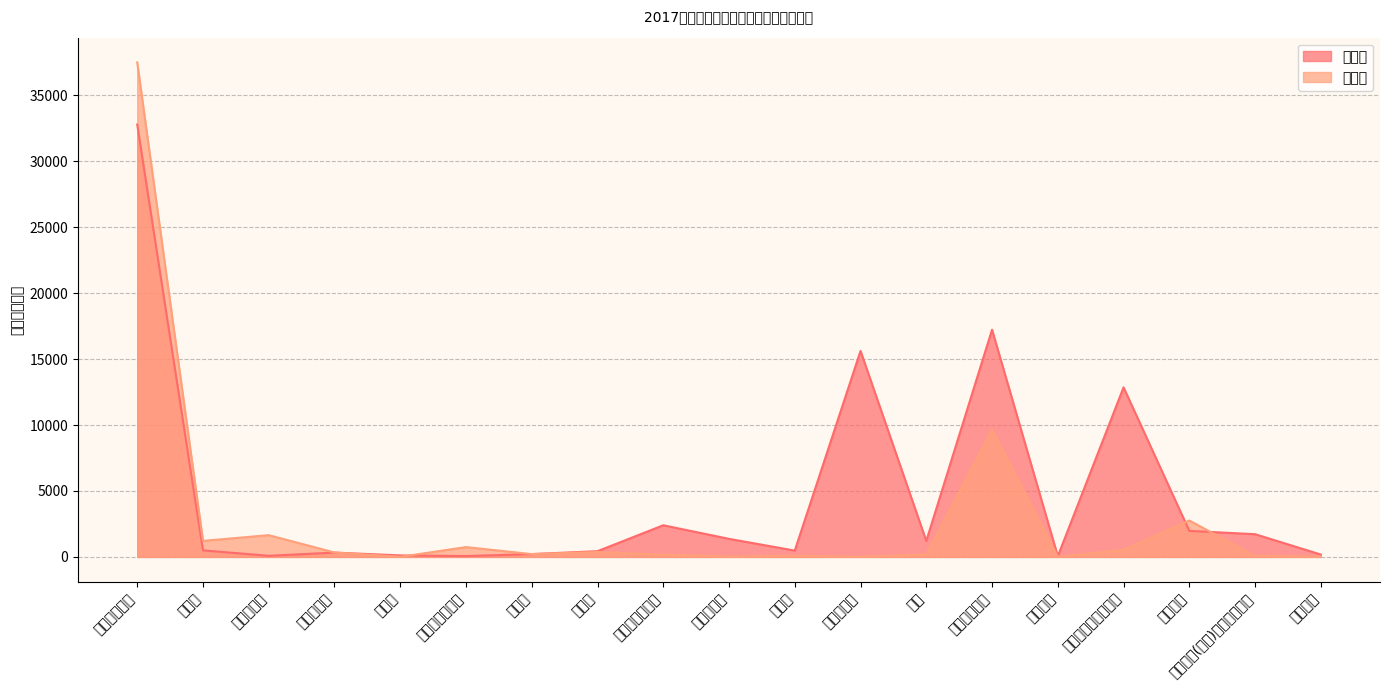

Does the chart display data point markers on the line(s)?

No